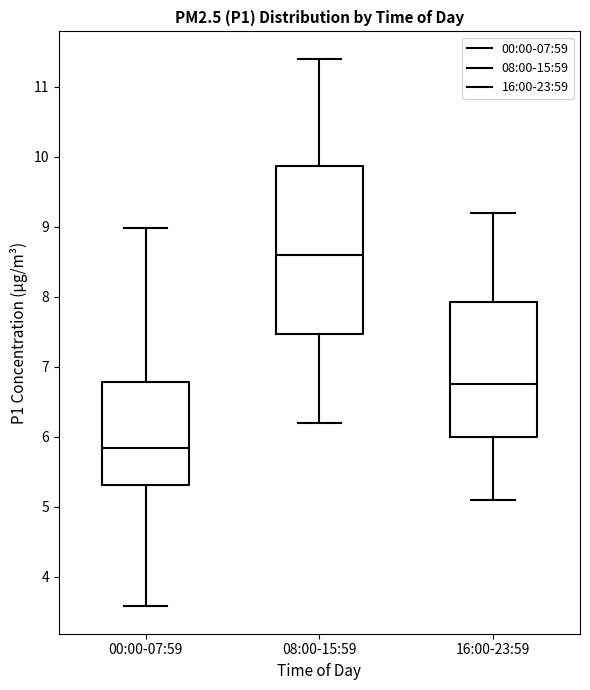

Which box's median line is the highest?

08:00-15:59